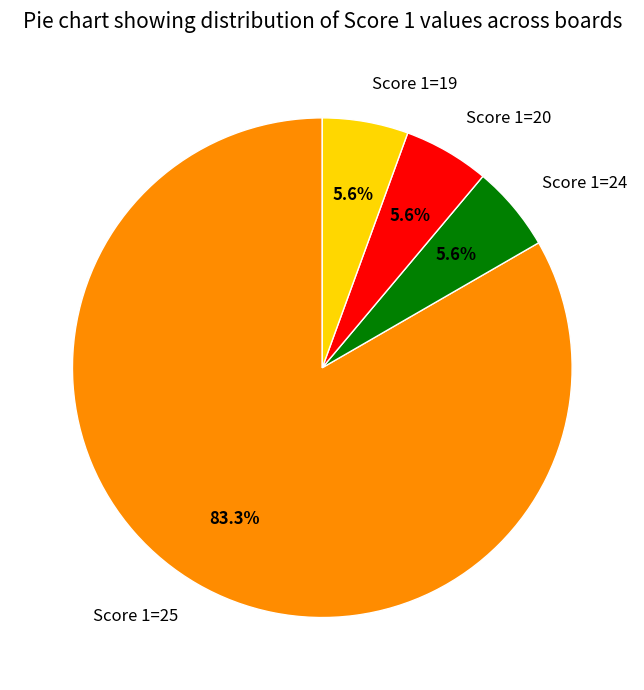

Which category has the biggest portion of the pie?

Score 1=25